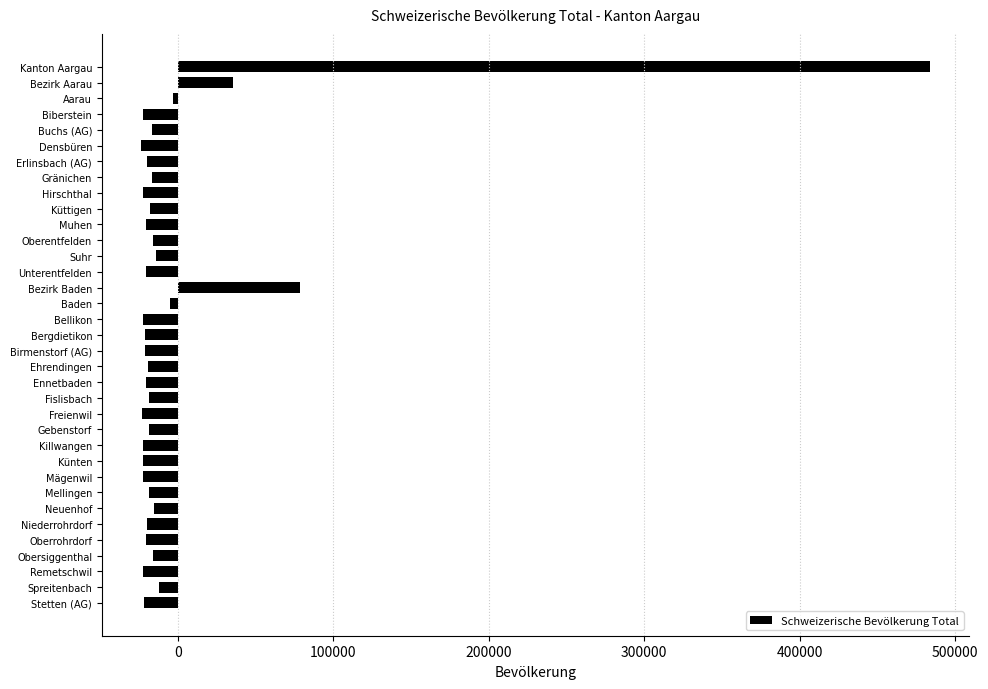

What is the smallest value displayed?

-23509.1